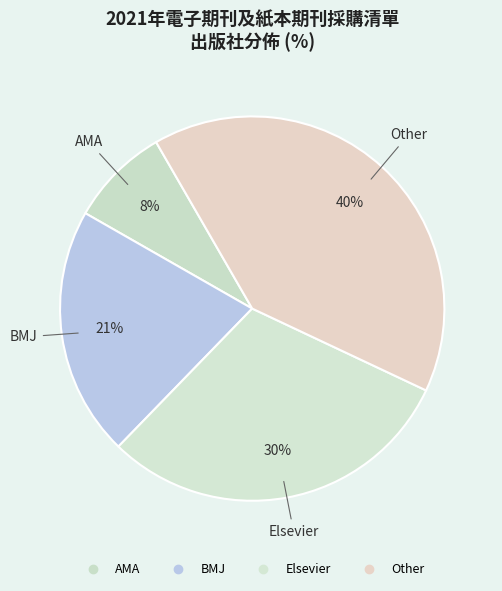

Does AMA account for over 50% of the chart?

No